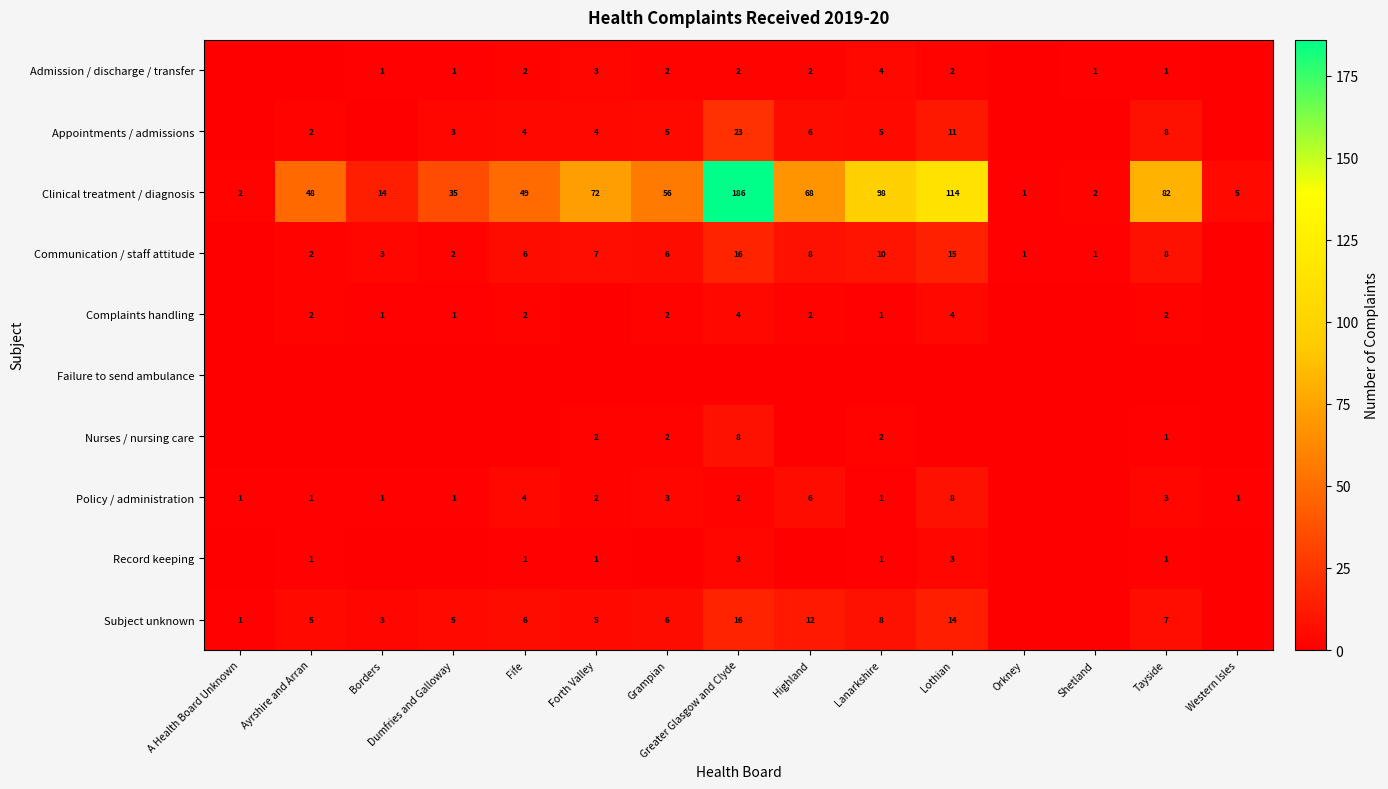

What is the sum of all Clinical treatment / diagnosis values?

832